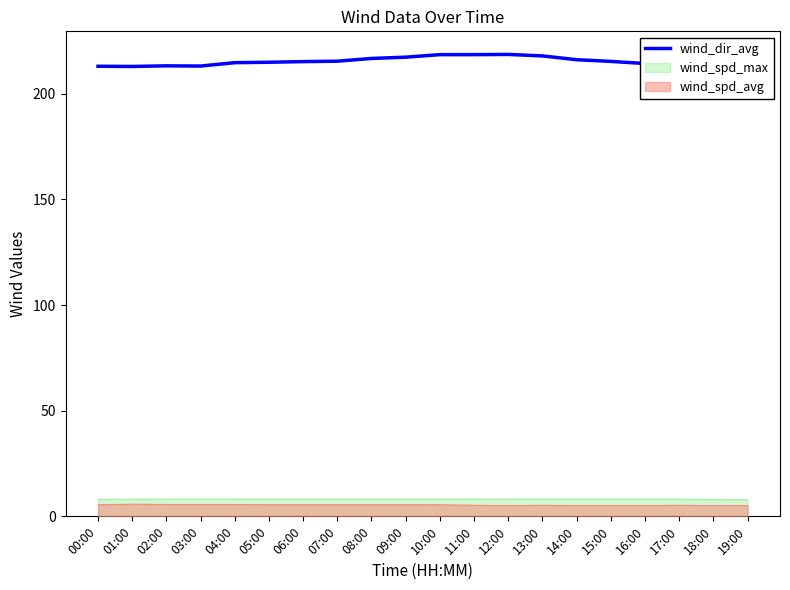

The value at 18:00 is 212.7. True or false?

True